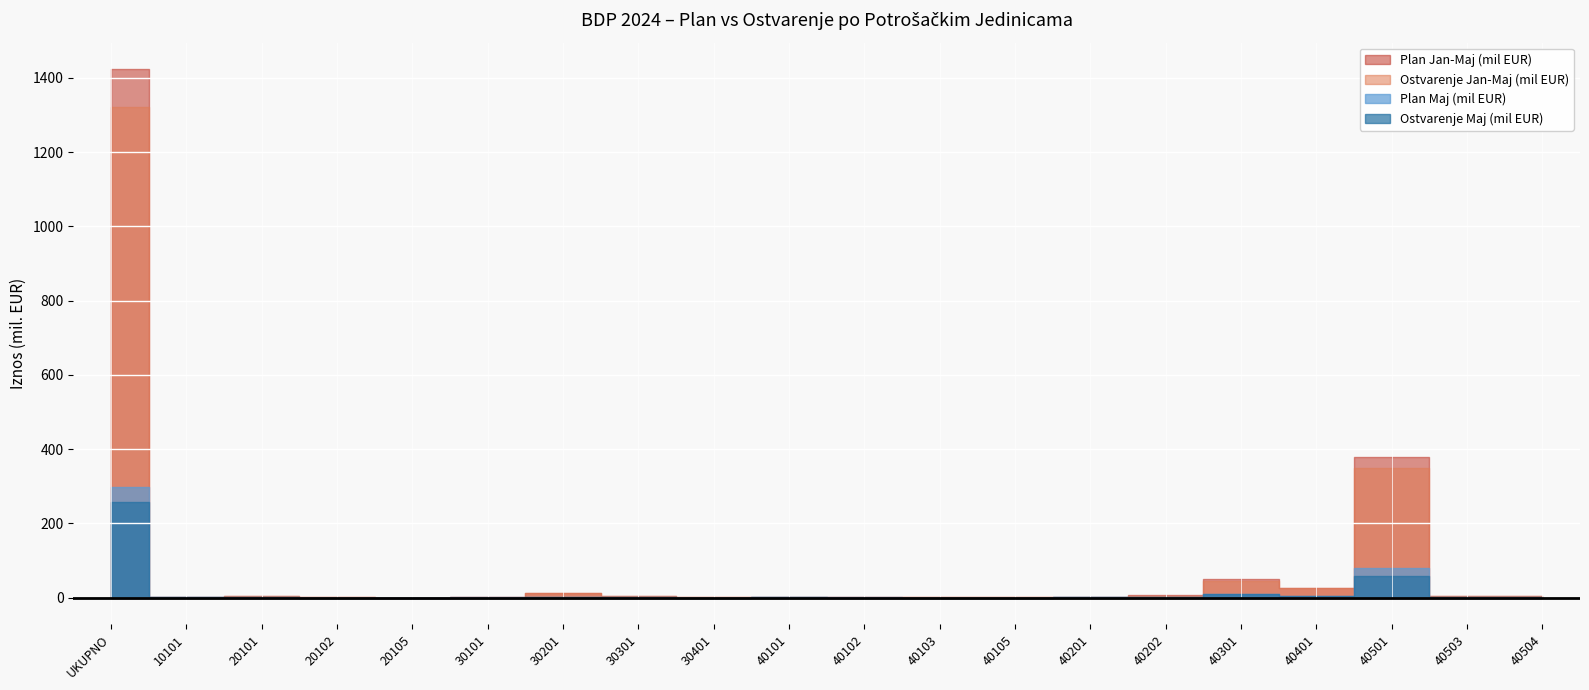

The Ostvarenje Jan-Maj (mil EUR) series shows 3.9 at 40503. True or false?

True